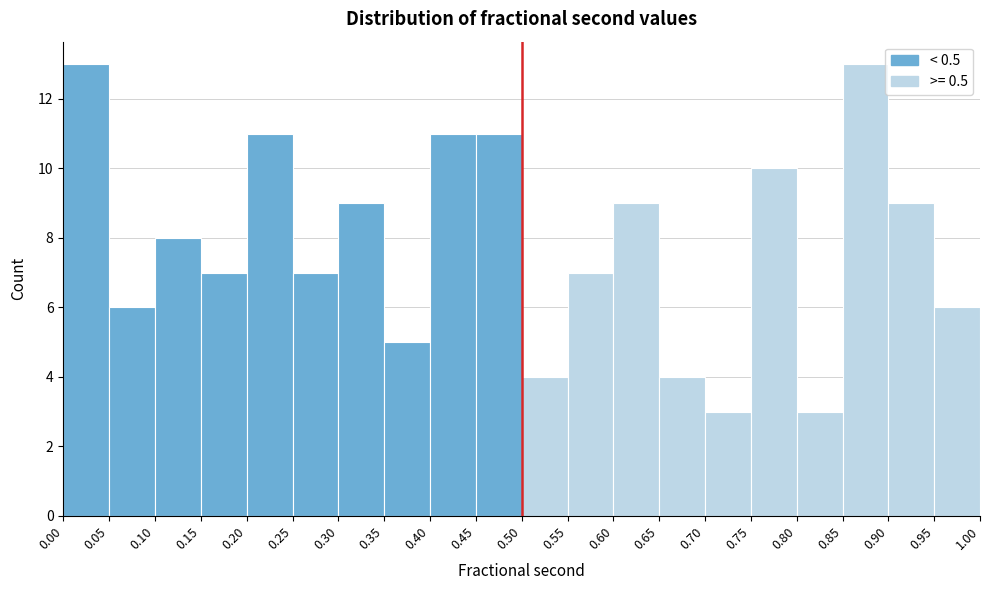

What is the height of the bar covering 0.35 to 0.40 on the x-axis? The values are not printed on the chart, so give them approximately, as read against the axis.

5